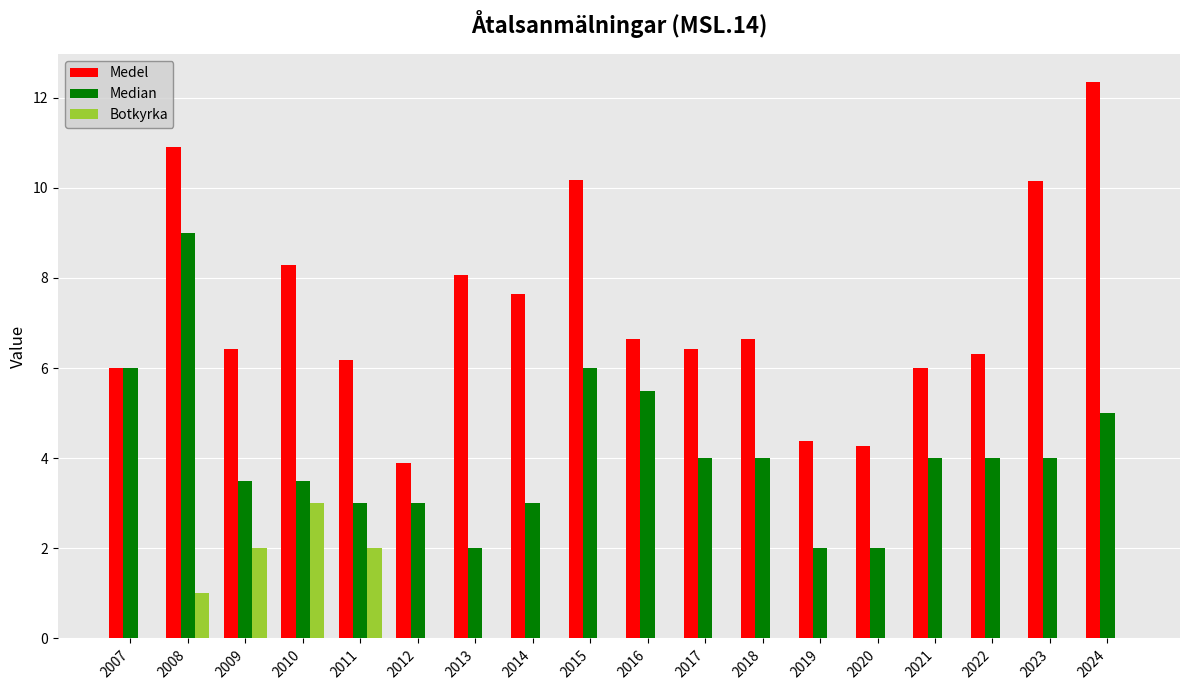

Which series changed the most between 2012 and 2015?

Medel